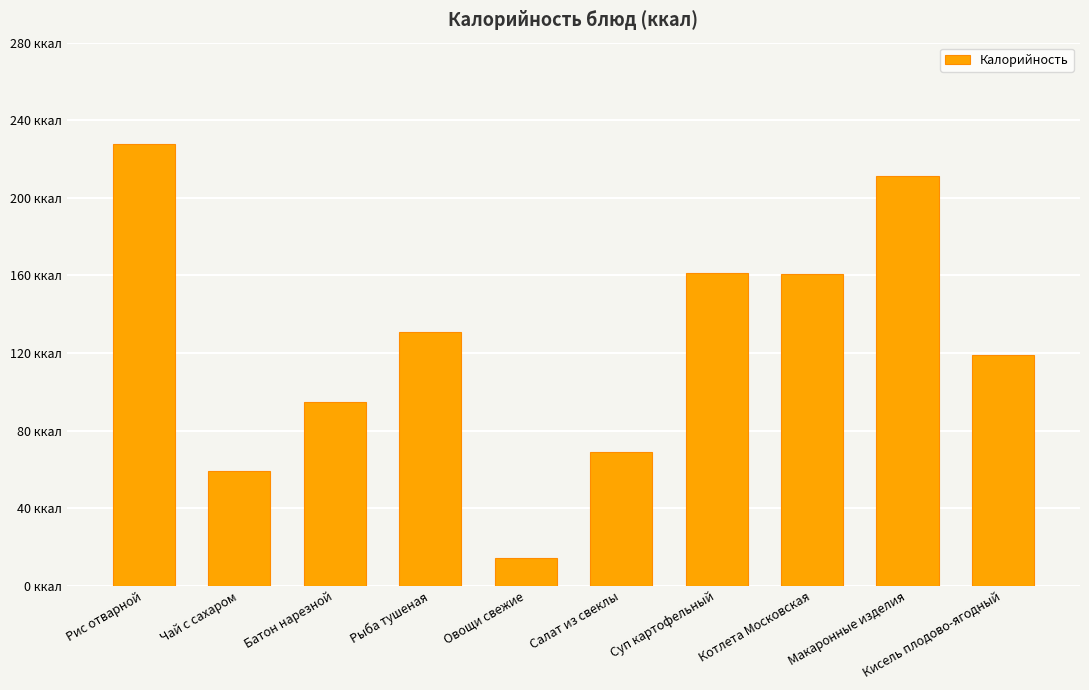

Rank the categories by value from highest to lowest.

Рис отварной, Макаронные изделия, Суп картофельный, Котлета Московская, Рыба тушеная, Кисель плодово-ягодный, Батон нарезной, Салат из свеклы, Чай с сахаром, Овощи свежие